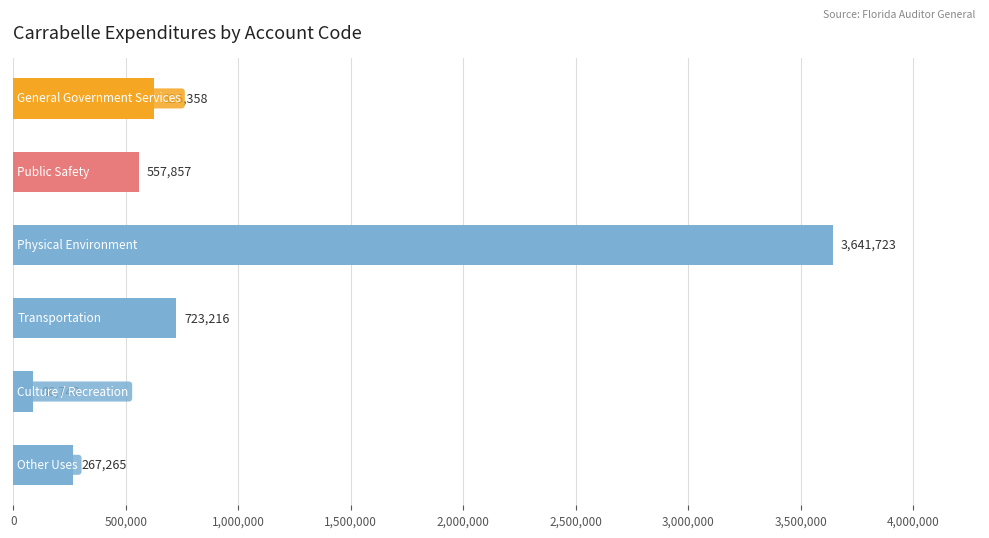

What is the value of the 2nd bar from the top?

557857